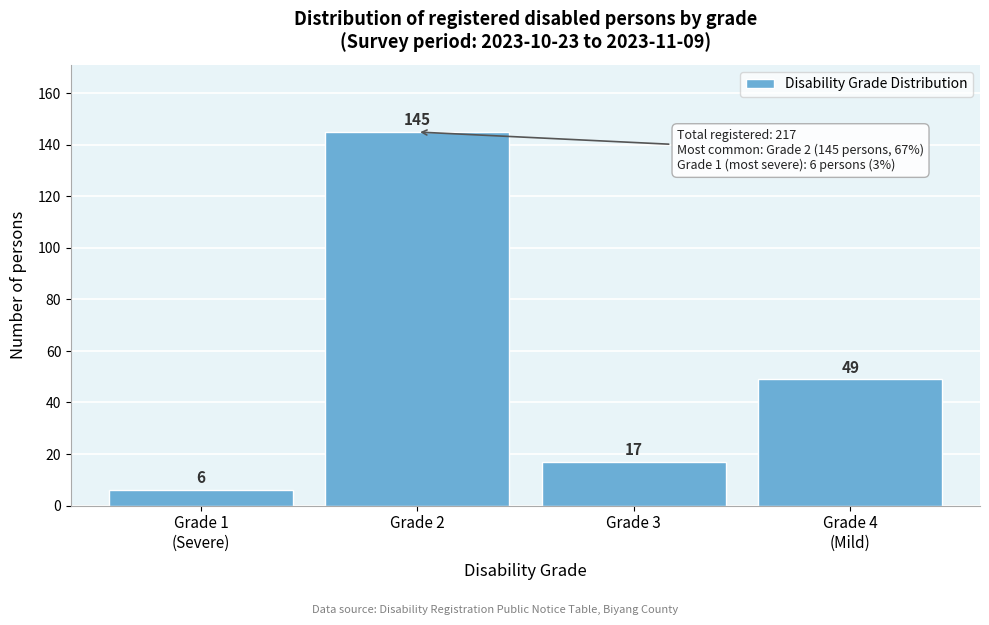

Reading left to right, list all the values displayed in this chart.

6	145	17	49